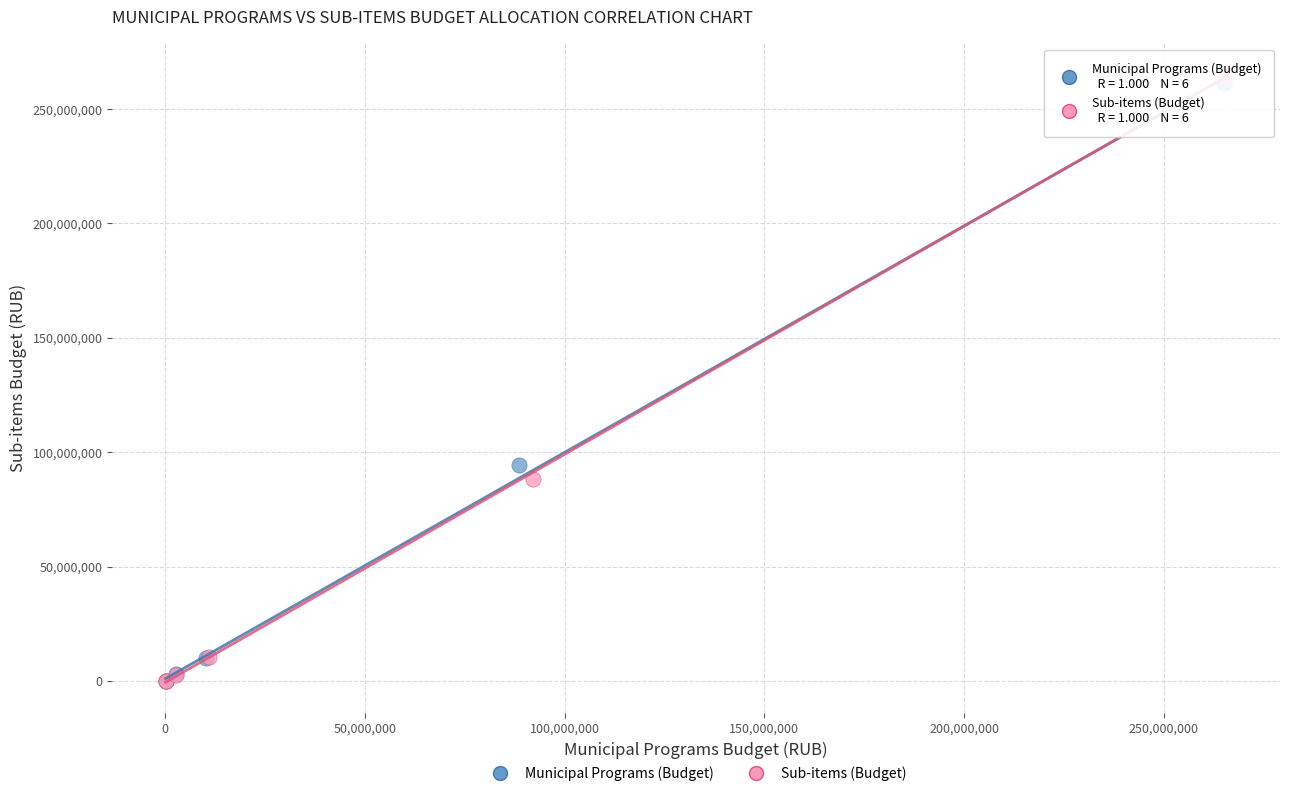

Which series reaches the maximum Y coordinate?

Sub-items (Budget)